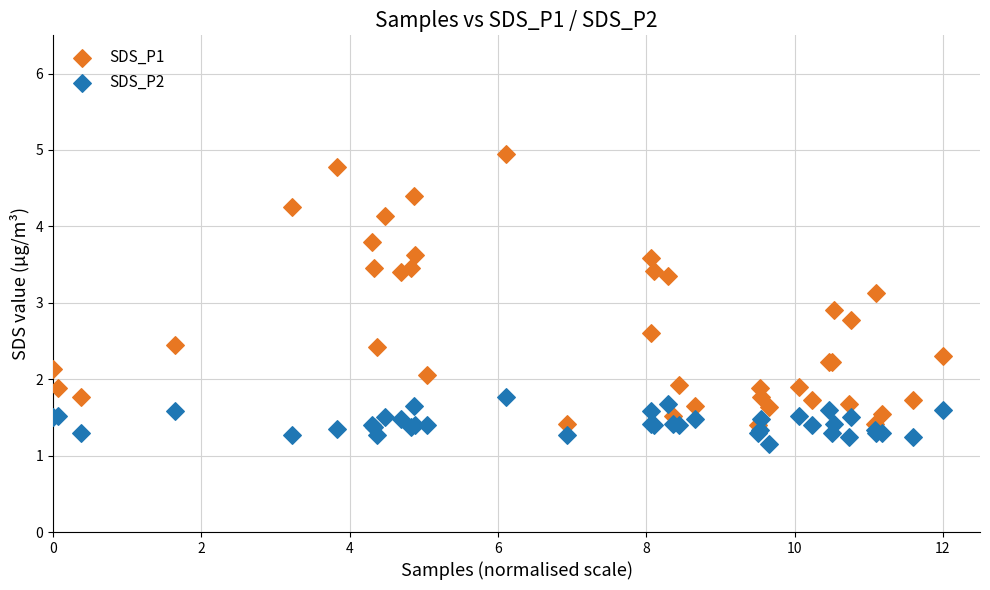

What is the X range (max minus min) for the scatter plot?

12.0